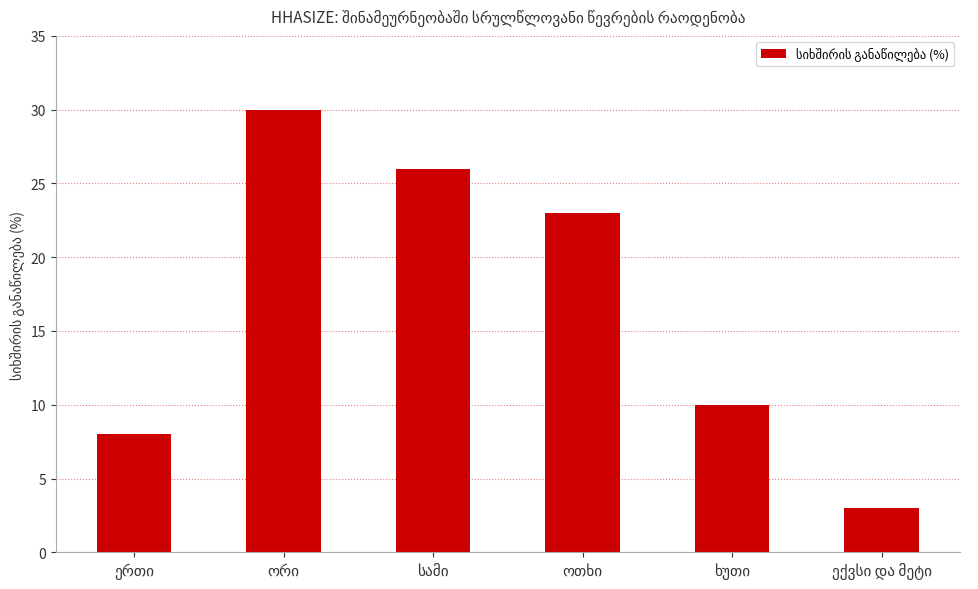

What is the difference between the maximum and minimum values?

27